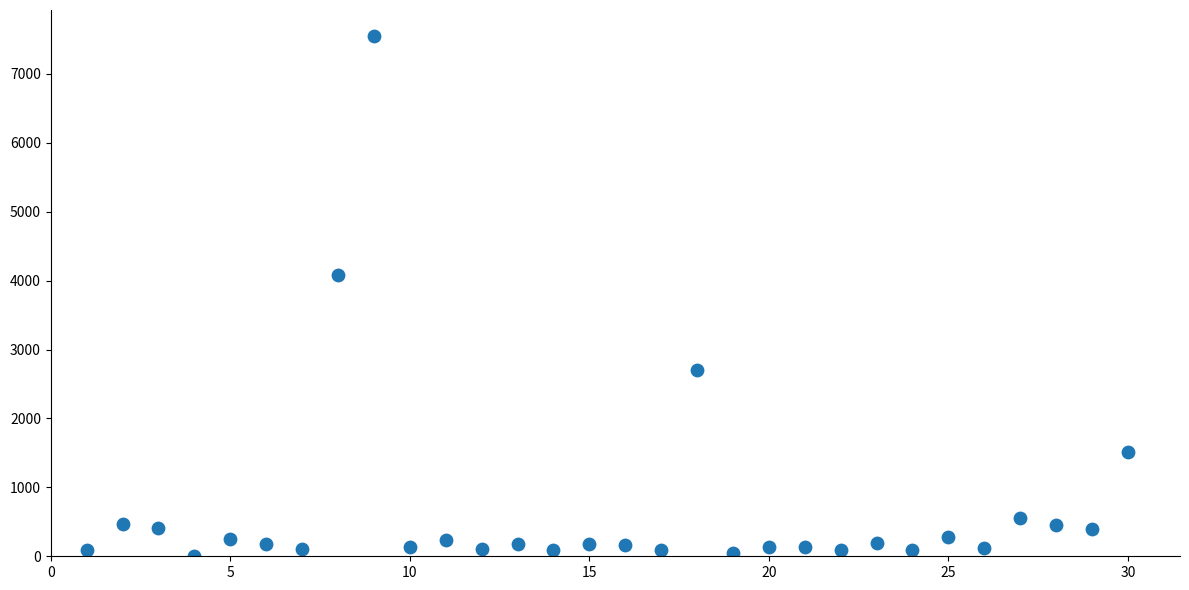

What is the range of Y values (max minus min)?

7549